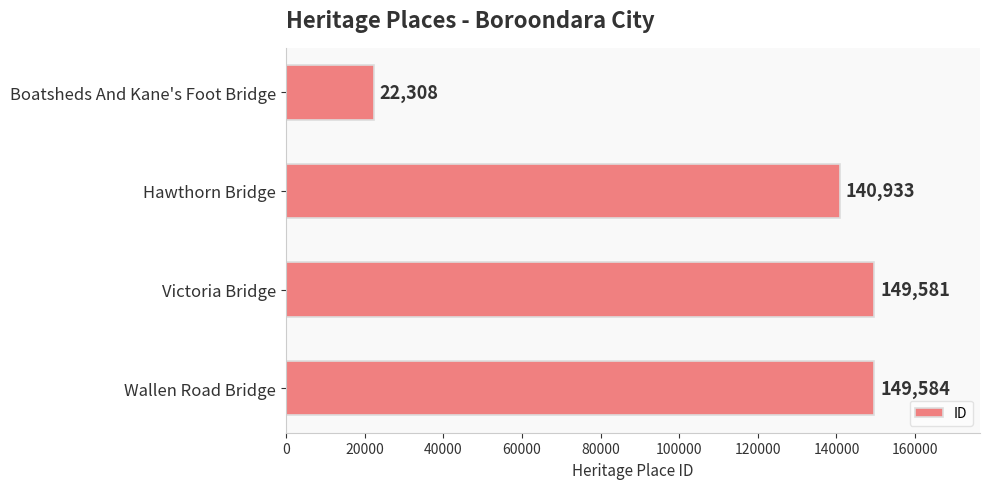

What is the sum of all values?

462406